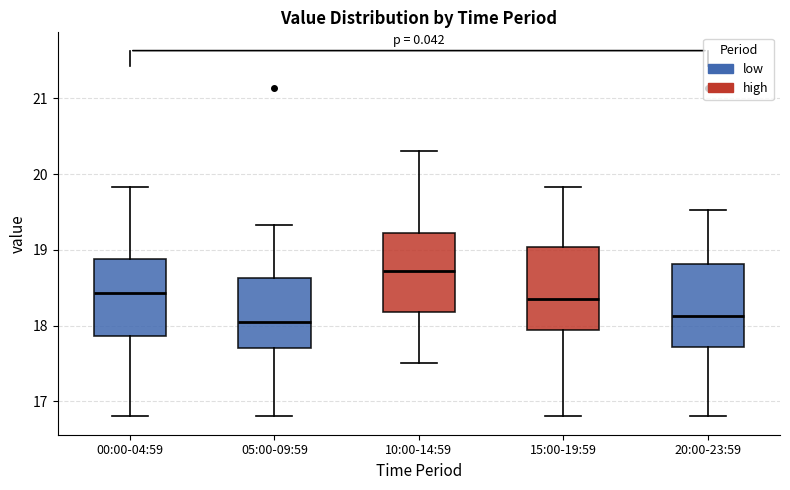

Which box's median line is the highest?

10:00-14:59